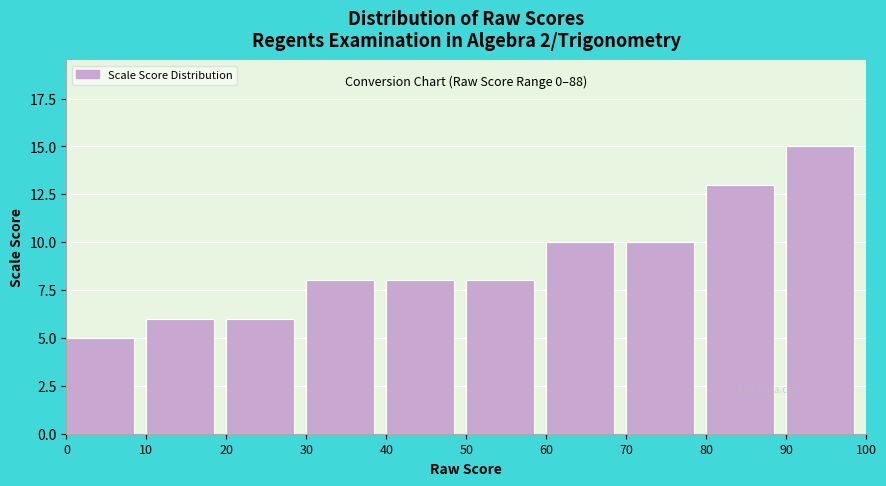

Which range on the x-axis has the tallest bar?

90 to 100